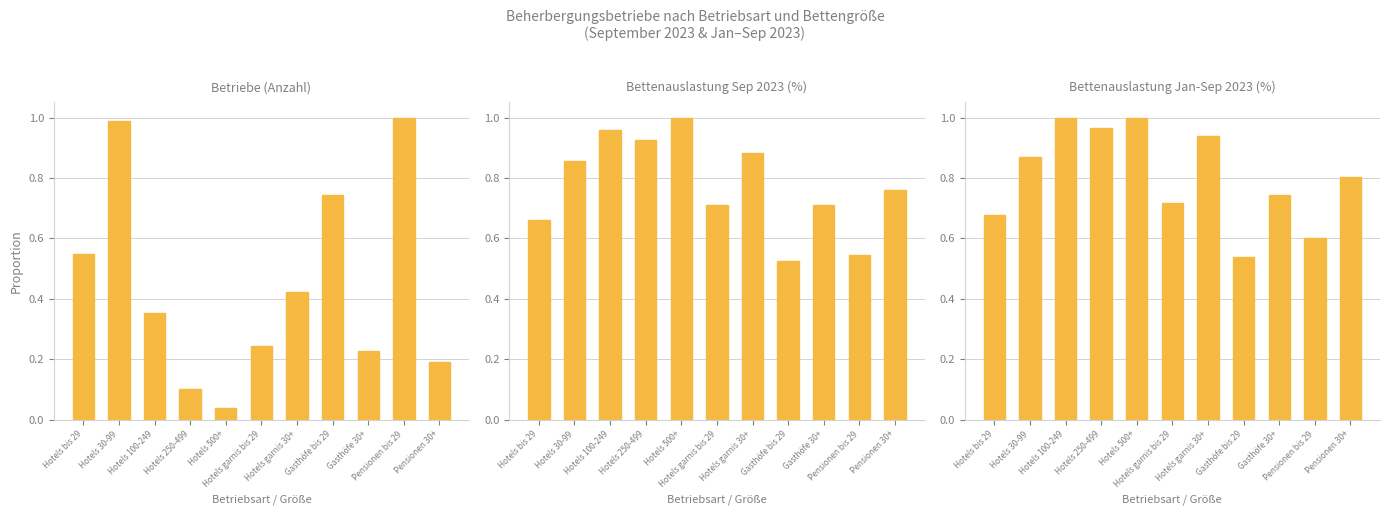

At which category does the chart reach its minimum across all series?

Hotels 500+